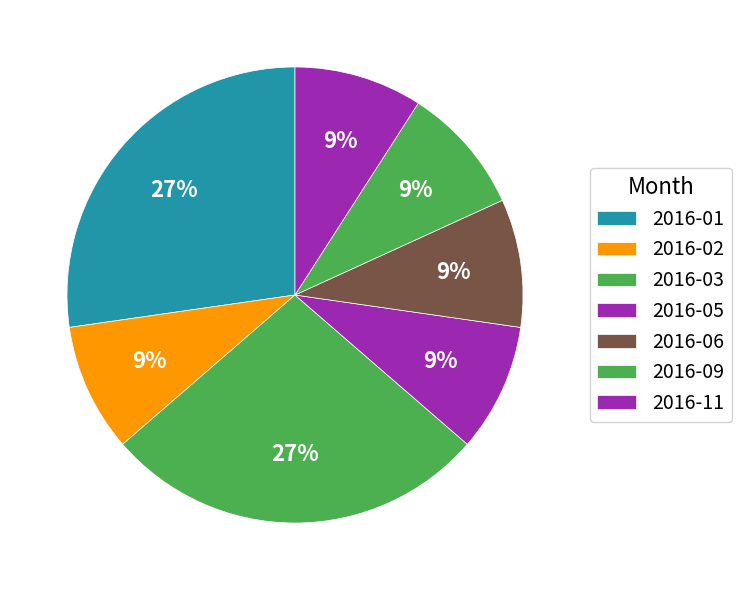

How many segments does this pie chart have?

7